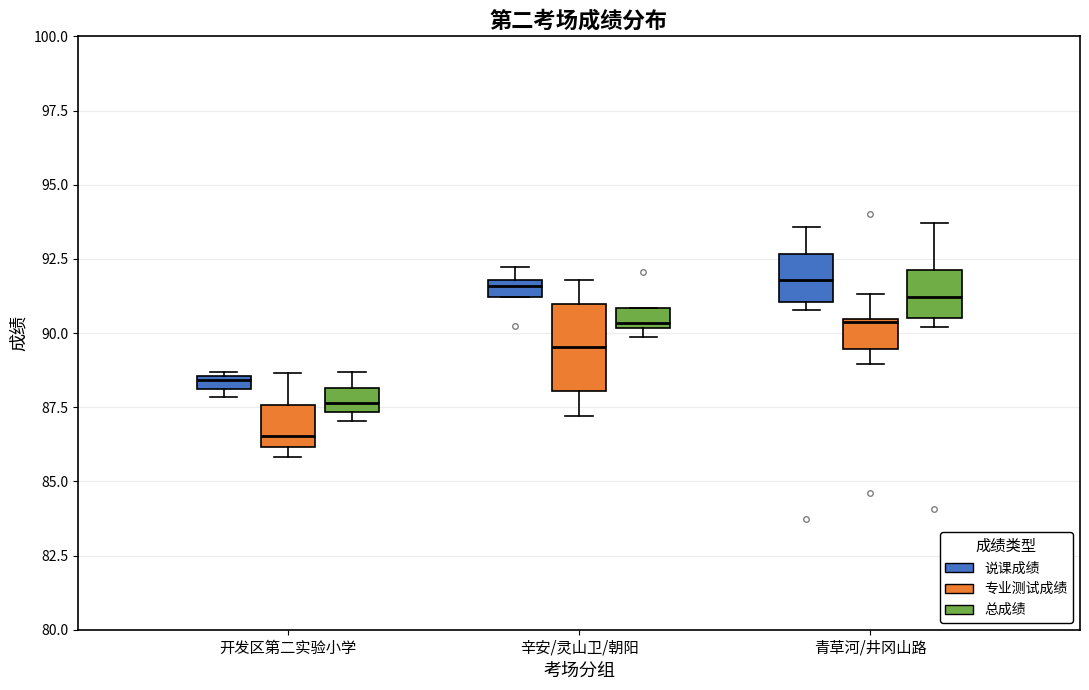

Which box is the tallest, from its lower edge to its upper edge?

辛安/灵山卫/朝阳 (专业测试成绩)